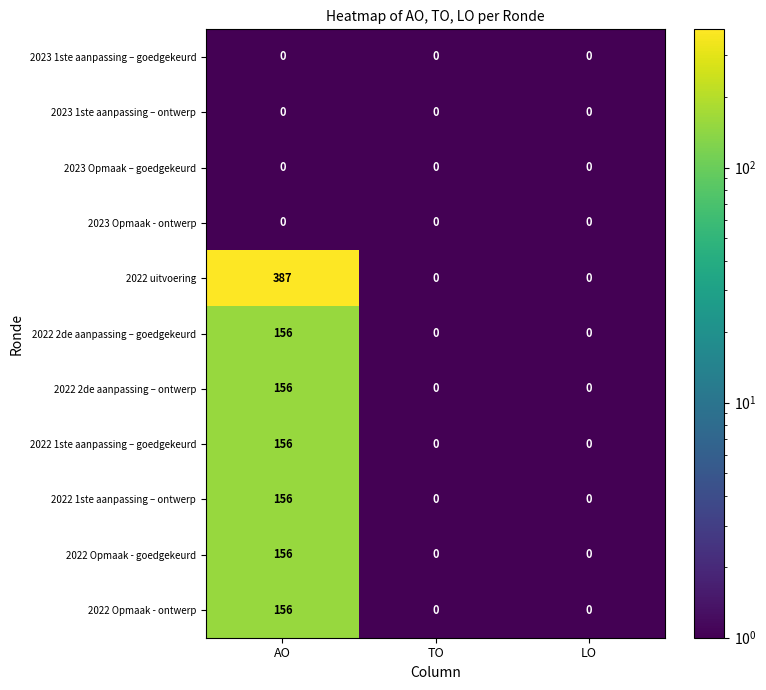

At which category is the sum across all series the highest?

AO